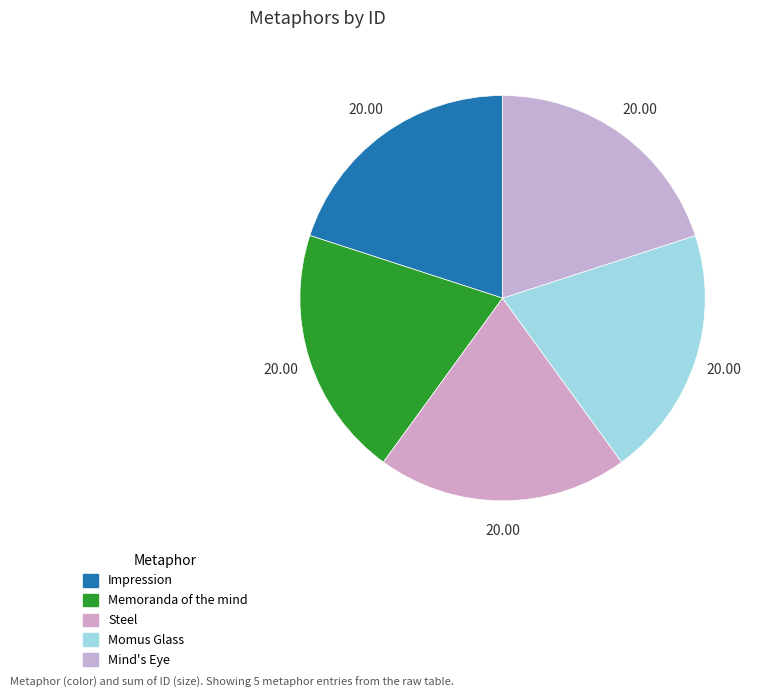

What is the total percentage of Memoranda of the mind and Mind's Eye?

40.0%